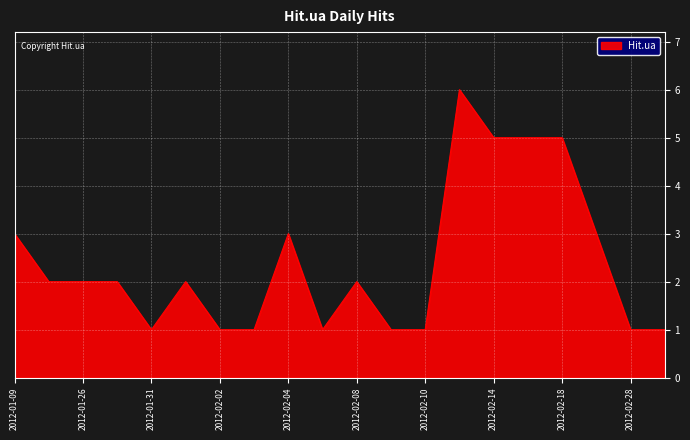

What is the greatest value displayed?

6